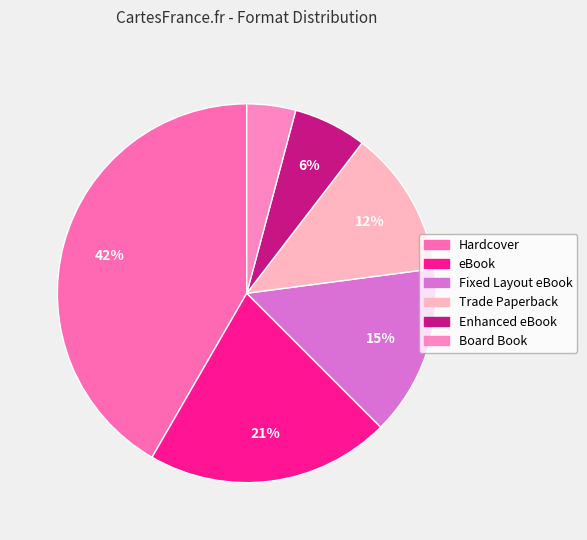

Is Fixed Layout eBook the majority of the pie?

No